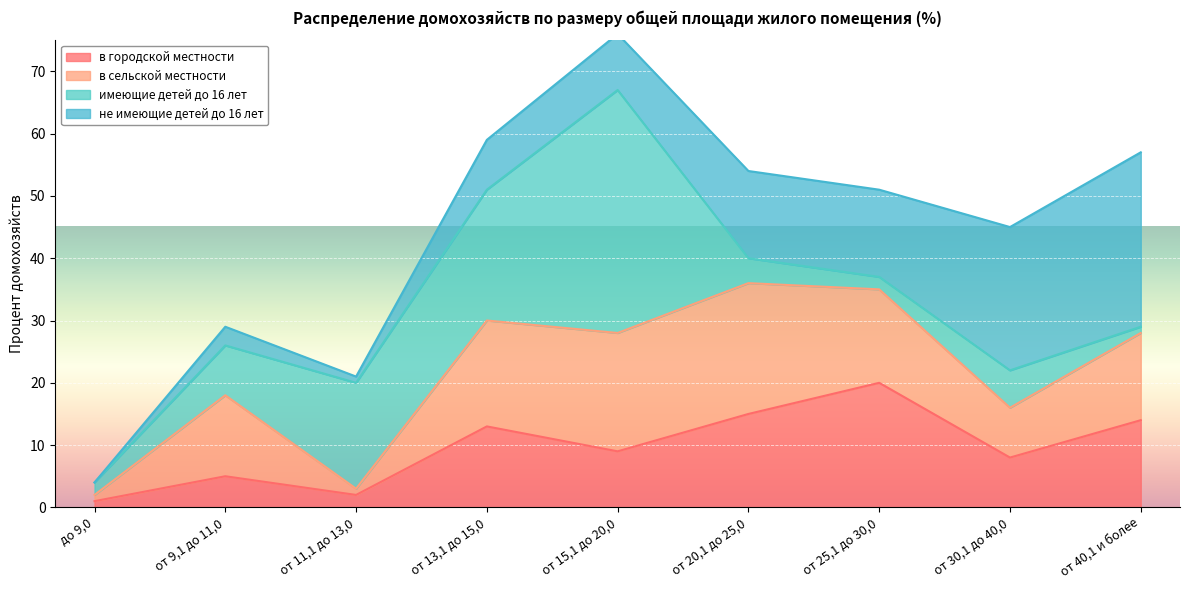

The в городской местности series shows 7 at от 25,1 до 30,0. True or false?

False